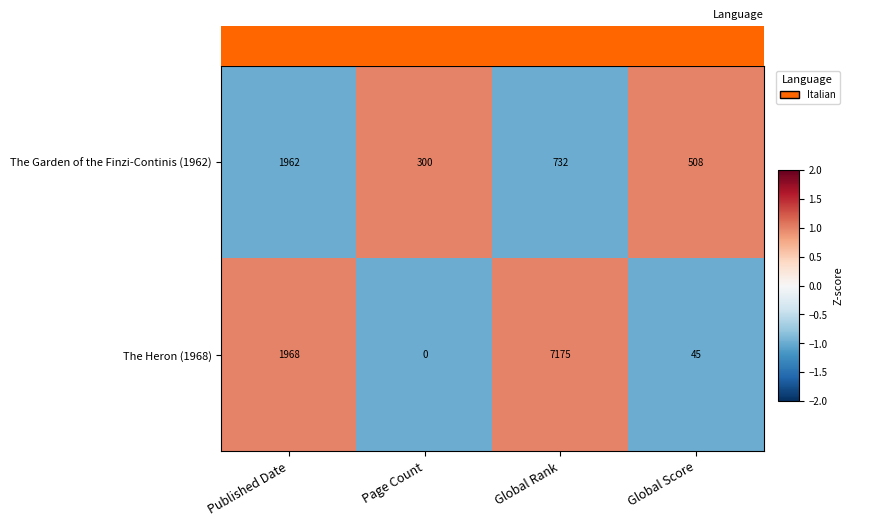

At which category does the chart reach its peak across all series?

Global Rank